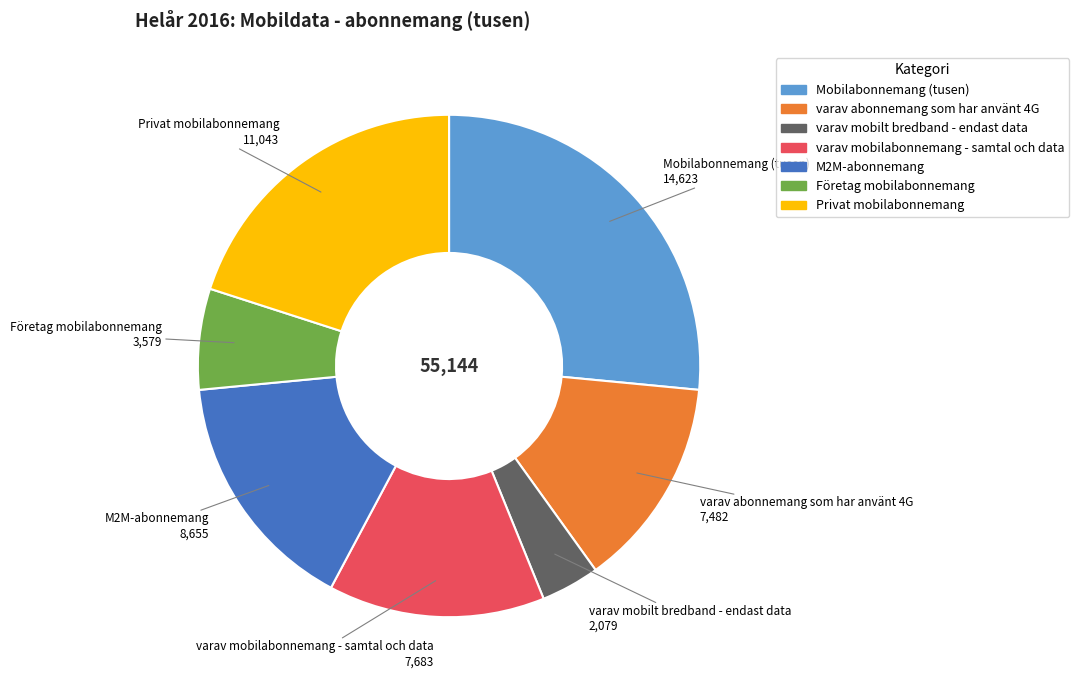

Combined, do Mobilabonnemang (tusen) and varav abonnemang som har använt 4G account for over 50%?

No